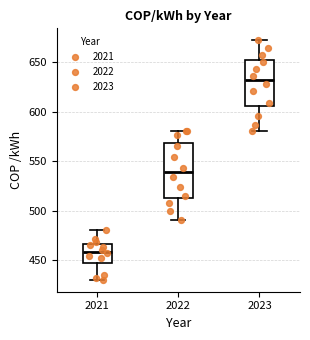

Where is the upper edge of the box at x = 2021 on the y-axis? The values are not printed on the chart, so give them approximately, as read against the axis.

465